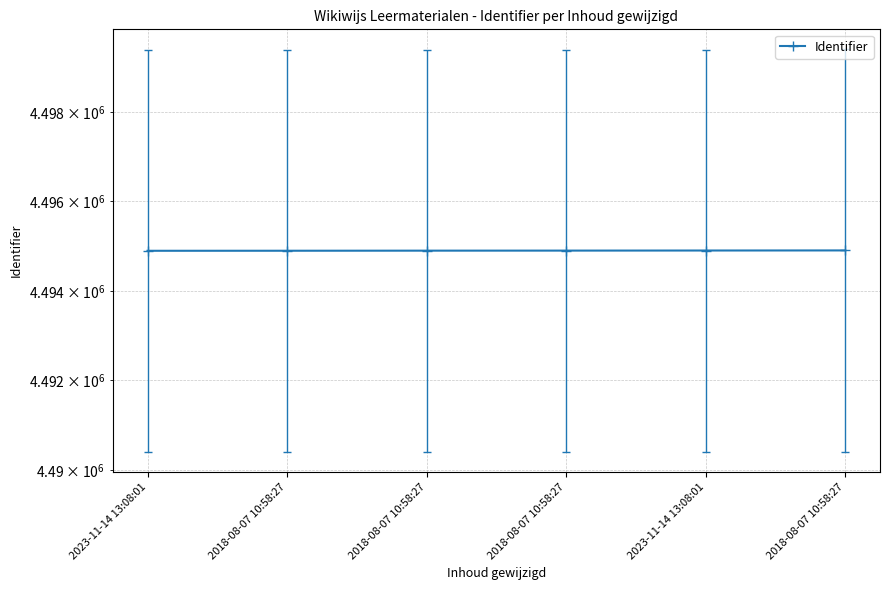

How many data points are above 4494900?

2